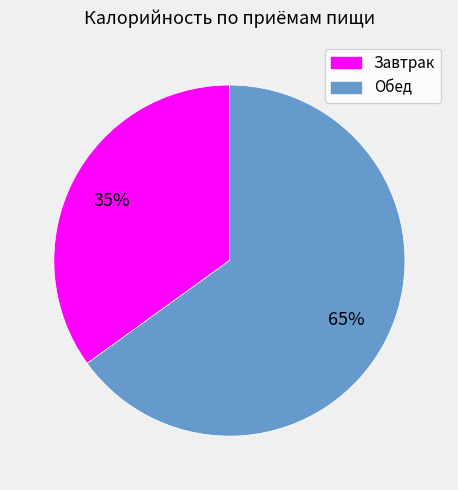

Does Обед represent more than half of the total?

Yes